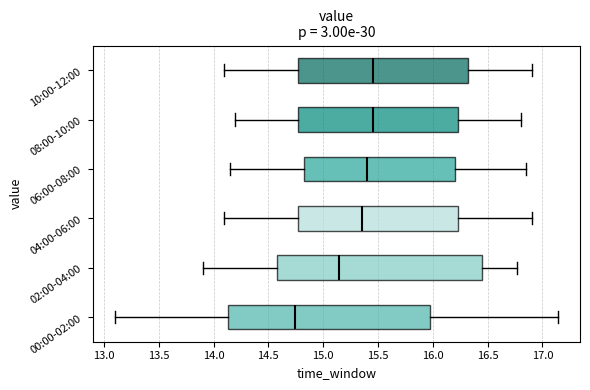

Reading bottom to top, transcribe this box plot: for each box, give where its median line is, the range the box spans, and where its two whiskers end, as read against the x-axis. The values are not printed on the chart, so give them approximately, as read against the axis.

00:00-02:00: median 14.75, box 14.15 to 15.95, whiskers 13.10 to 17.15
02:00-04:00: median 15.15, box 14.60 to 16.45, whiskers 13.90 to 16.75
04:00-06:00: median 15.35, box 14.80 to 16.25, whiskers 14.10 to 16.90
06:00-08:00: median 15.40, box 14.85 to 16.20, whiskers 14.15 to 16.85
08:00-10:00: median 15.45, box 14.80 to 16.25, whiskers 14.20 to 16.80
10:00-12:00: median 15.45, box 14.80 to 16.35, whiskers 14.10 to 16.90